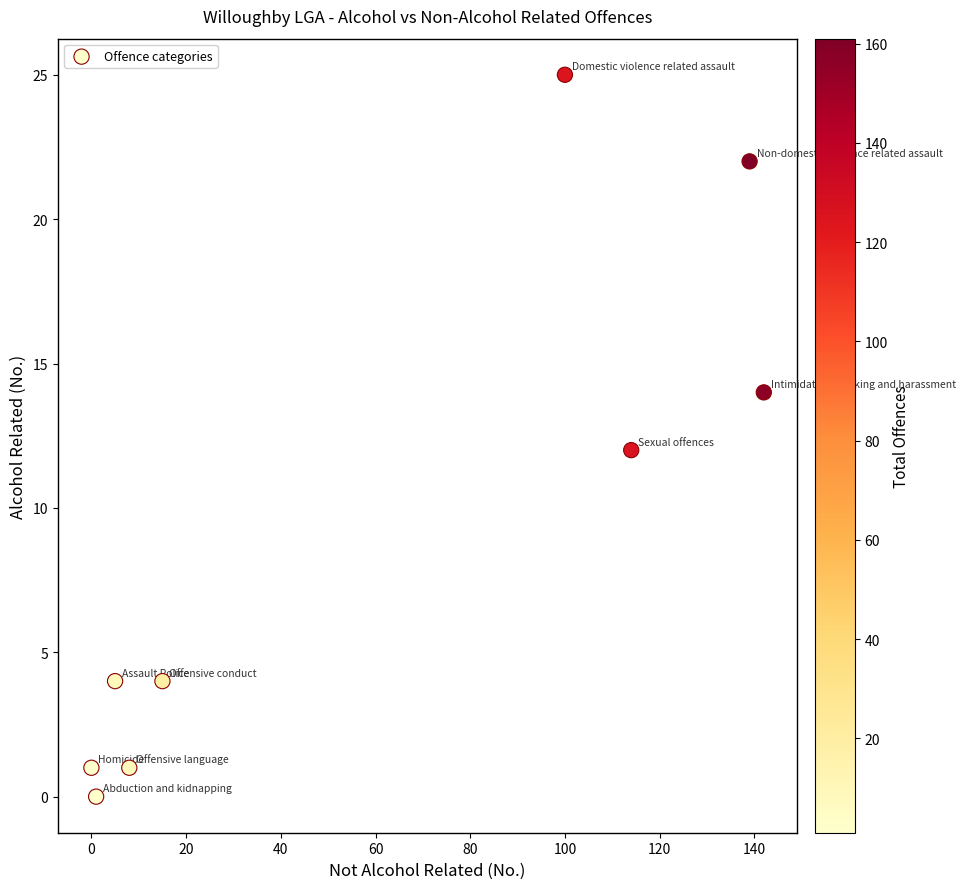

What is the range of X values (max minus min)?

142